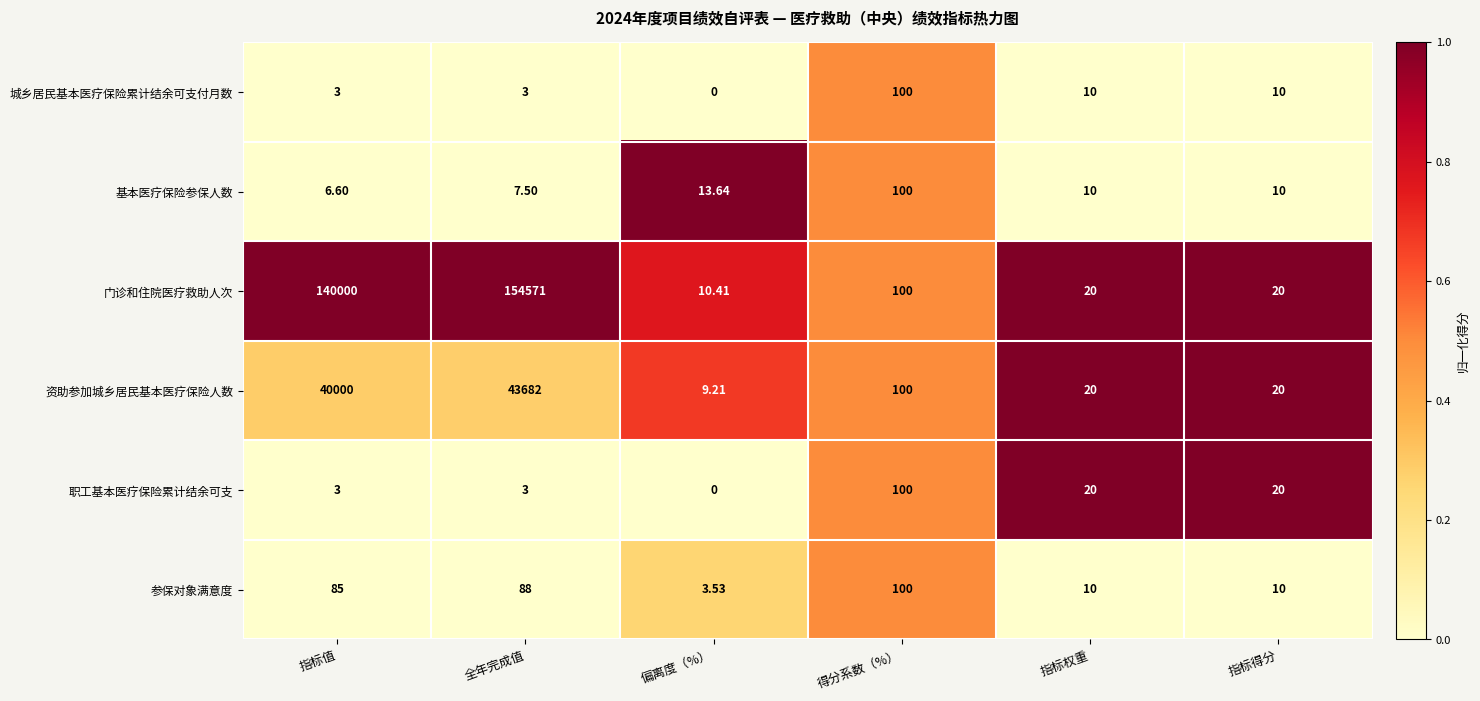

Which series has the largest range (max minus min)?

门诊和住院医疗救助人次